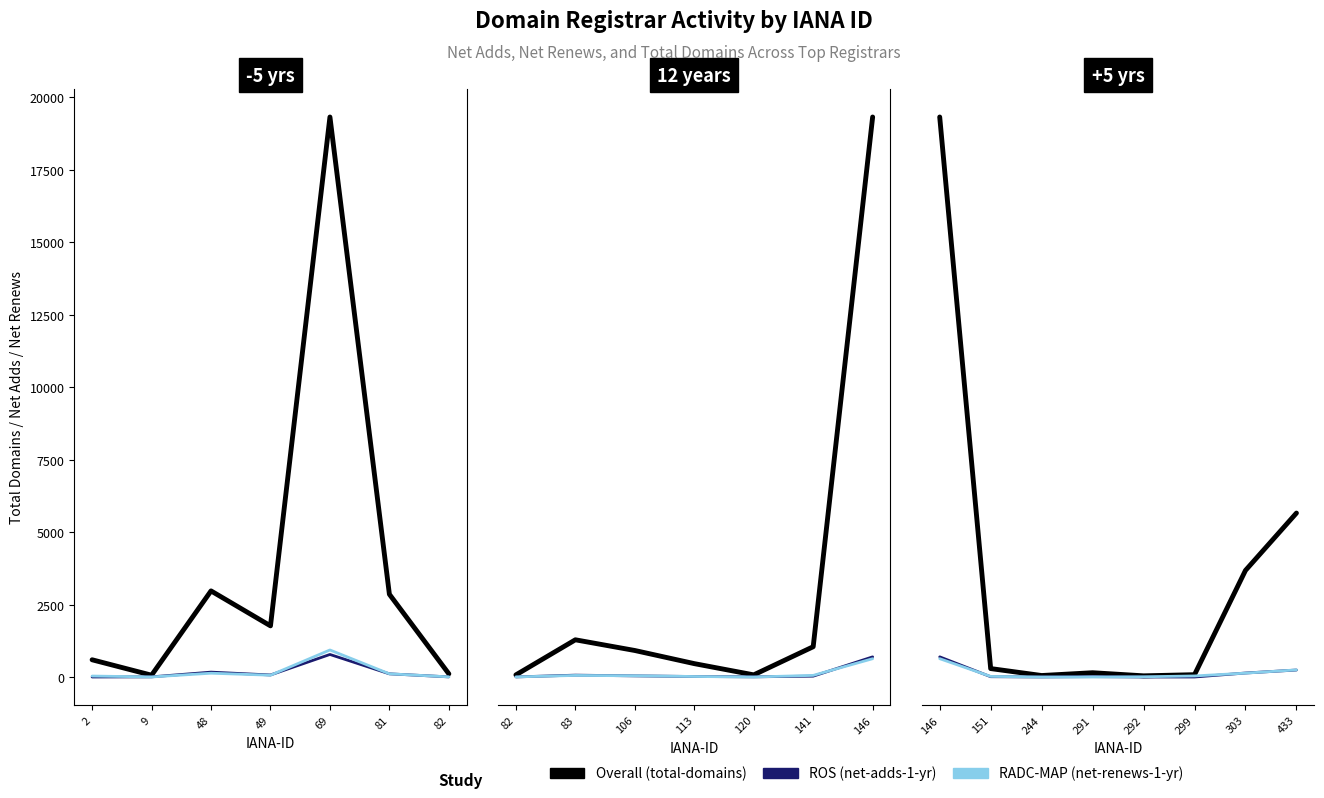

What is the highest value of the RADC-MAP series?

943